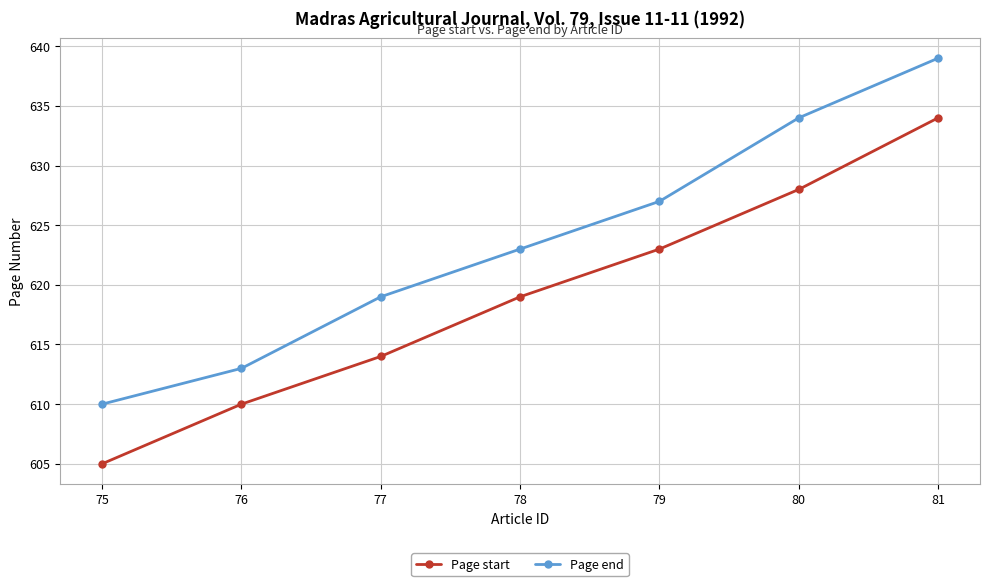

Count the number of categories in the chart.

7